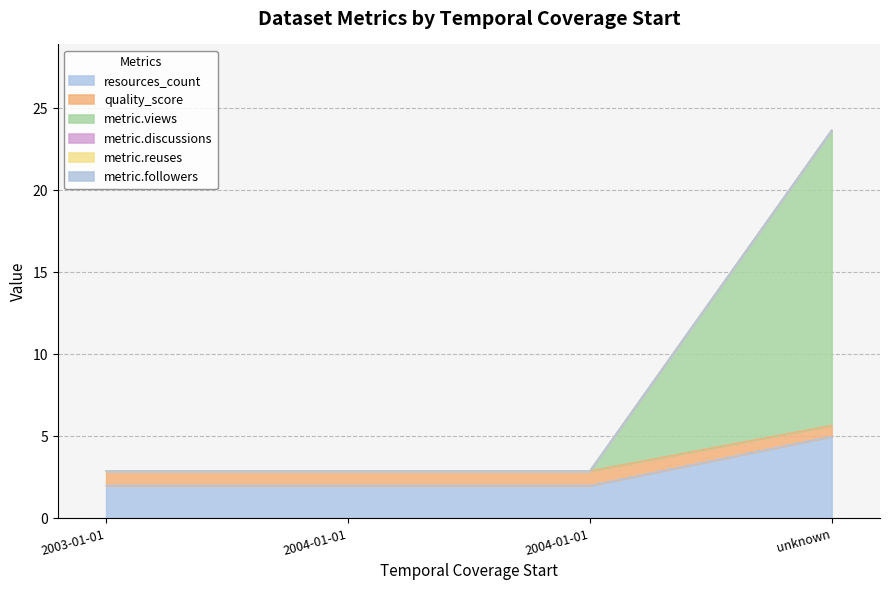

True or false: resources_count has more than 0 interior local peaks.

False